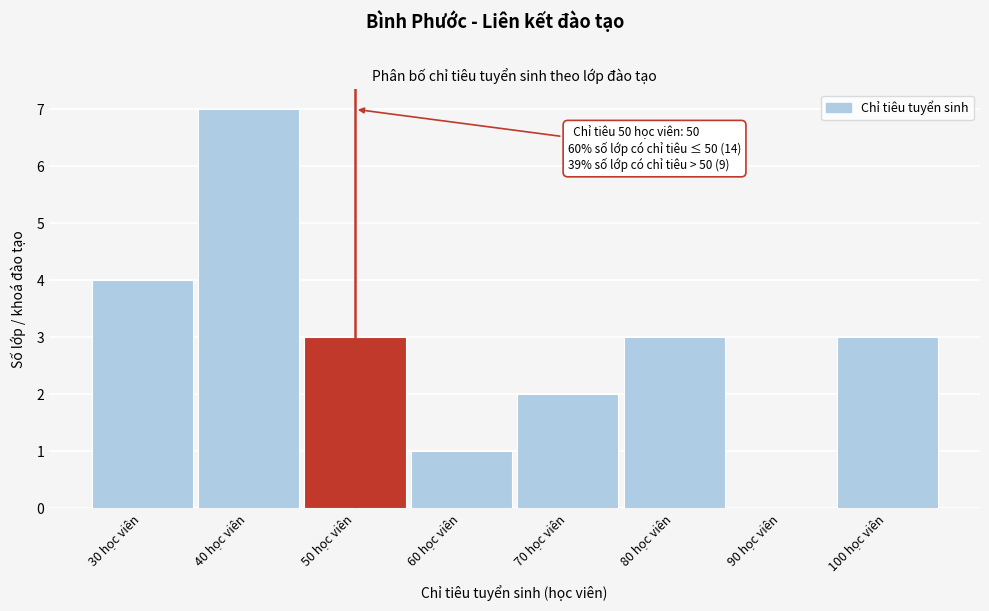

Which range on the x-axis has the tallest bar?

35 to 45